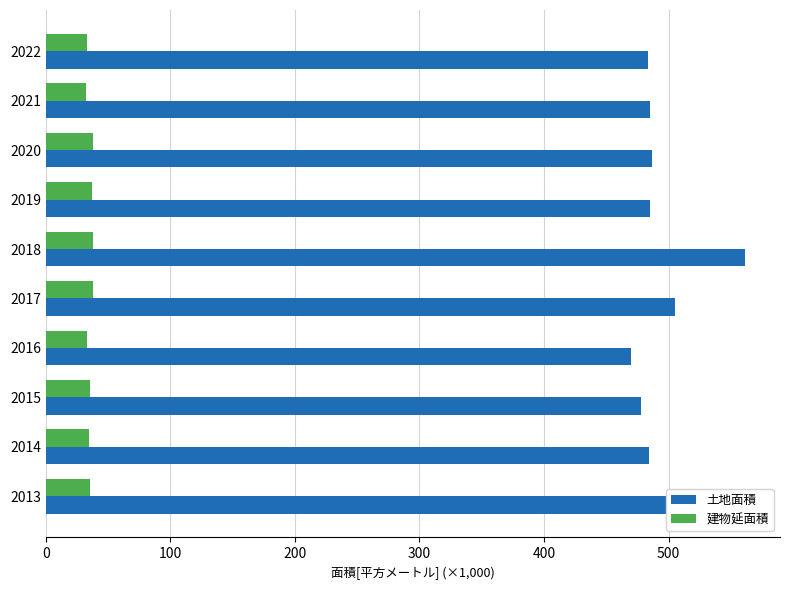

What is the approximate value of 建物延面積 at 2021?

32.6